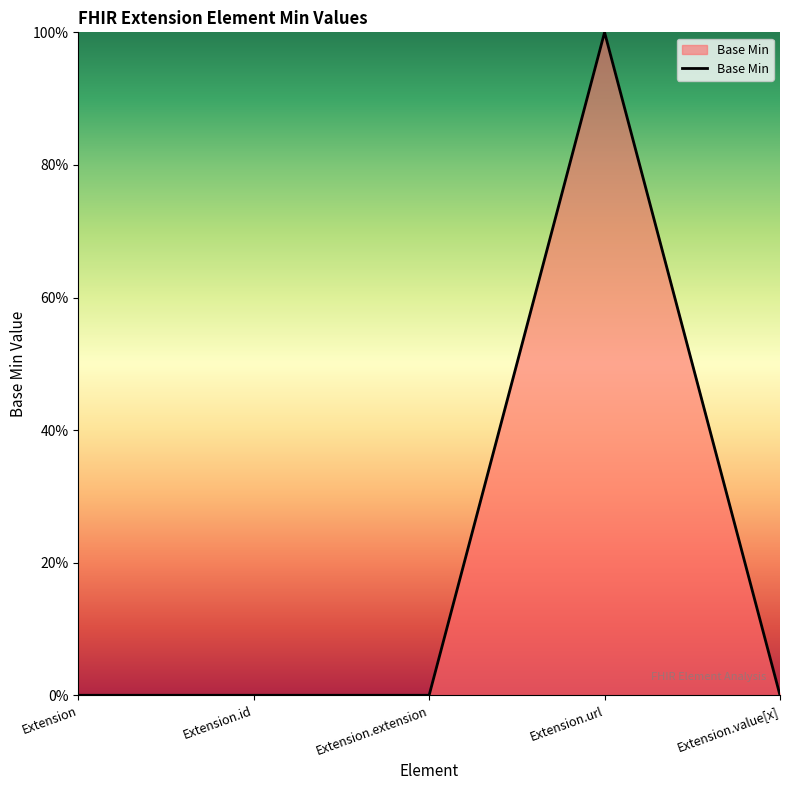

At which category does the chart reach its minimum across all series?

Extension